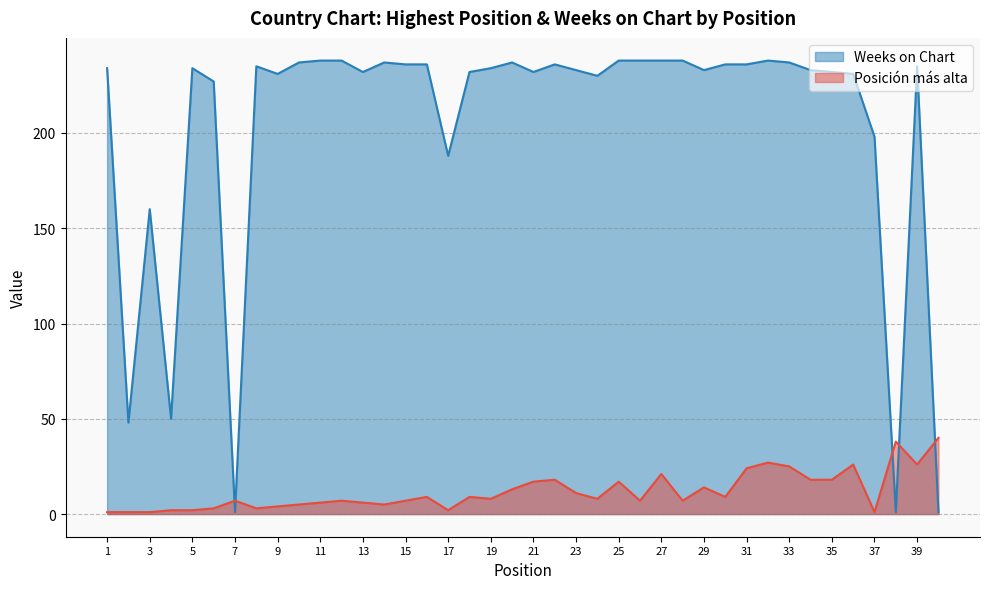

Which label corresponds to the smallest value in the chart?

1